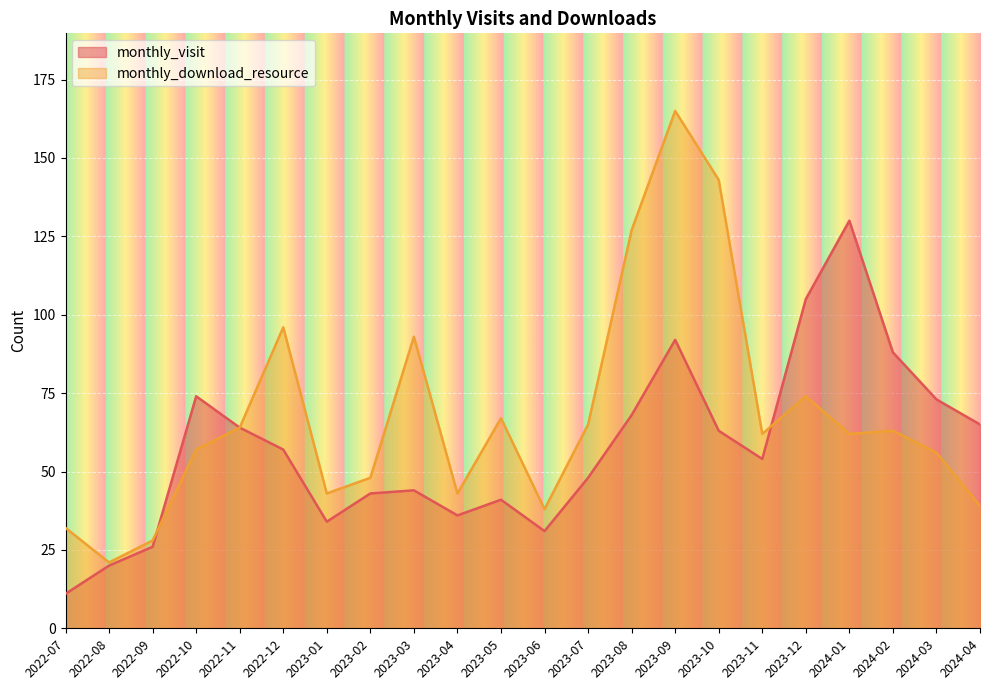

At which category does the chart reach its minimum across all series?

2022-07